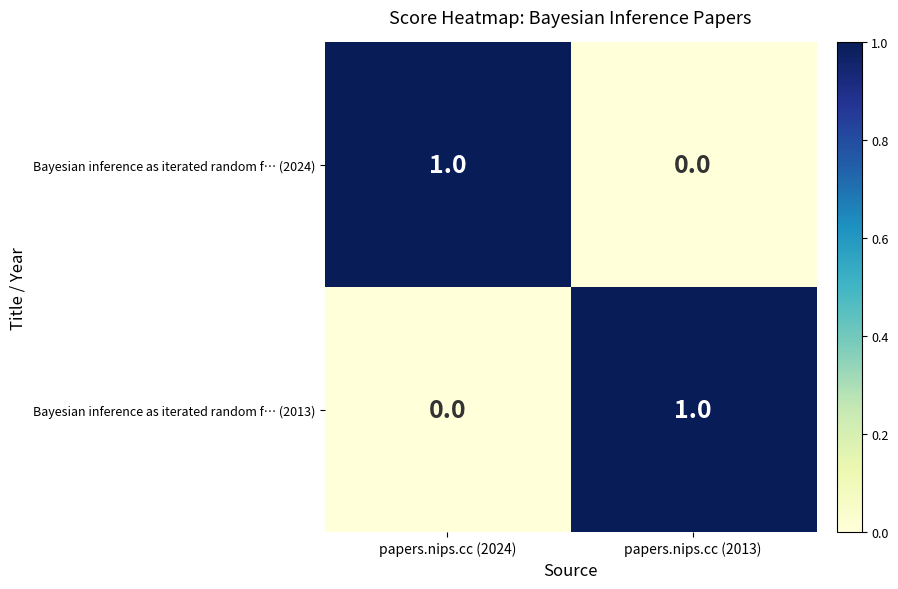

Which category has the lowest value in the Bayesian inference as iterated random f… (2024) series?

papers.nips.cc (2013)